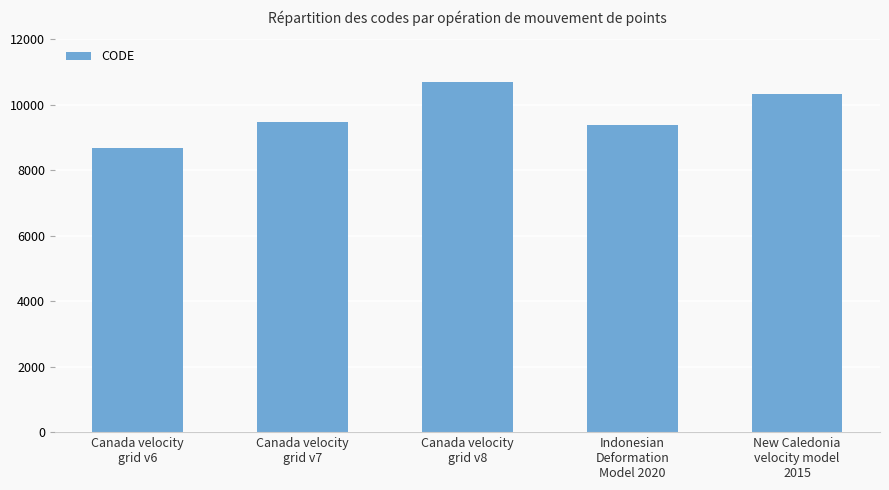

Count the number of data series in this chart.

1